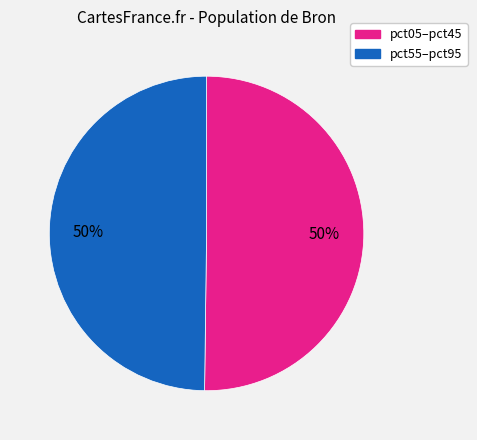

How many segments does this pie chart have?

2